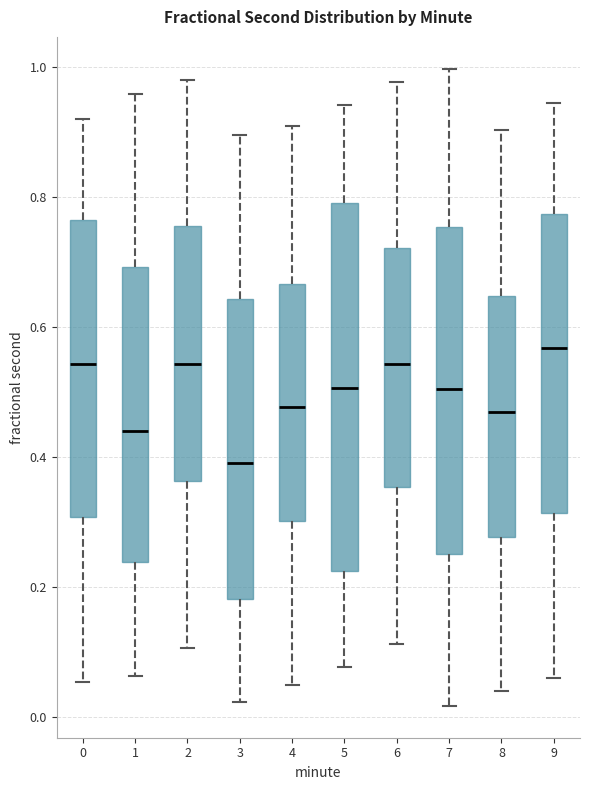

Reading left to right, read every box against the y-axis: the position of its median line, the range the box covers, and the ends of its whiskers. The values are not printed on the chart, so give them approximately, as read against the axis.

0: median 0.54, box 0.30 to 0.76, whiskers 0.06 to 0.92
1: median 0.44, box 0.24 to 0.70, whiskers 0.06 to 0.96
2: median 0.54, box 0.36 to 0.76, whiskers 0.10 to 0.98
3: median 0.40, box 0.18 to 0.64, whiskers 0.02 to 0.90
4: median 0.48, box 0.30 to 0.66, whiskers 0.04 to 0.90
5: median 0.50, box 0.22 to 0.80, whiskers 0.08 to 0.94
6: median 0.54, box 0.36 to 0.72, whiskers 0.12 to 0.98
7: median 0.50, box 0.26 to 0.76, whiskers 0.02 to 1.00
8: median 0.46, box 0.28 to 0.64, whiskers 0.04 to 0.90
9: median 0.56, box 0.32 to 0.78, whiskers 0.06 to 0.94